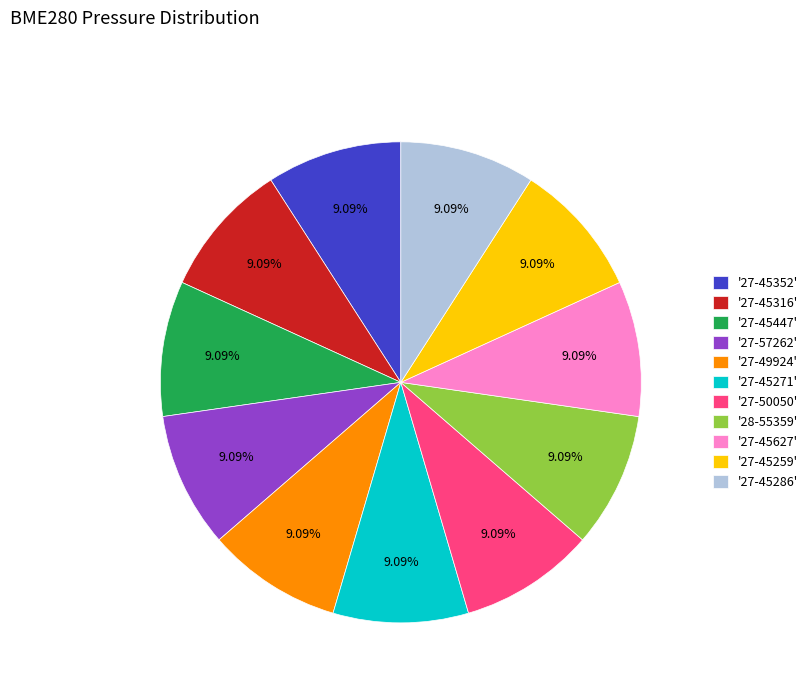

Does any single category account for the majority?

No